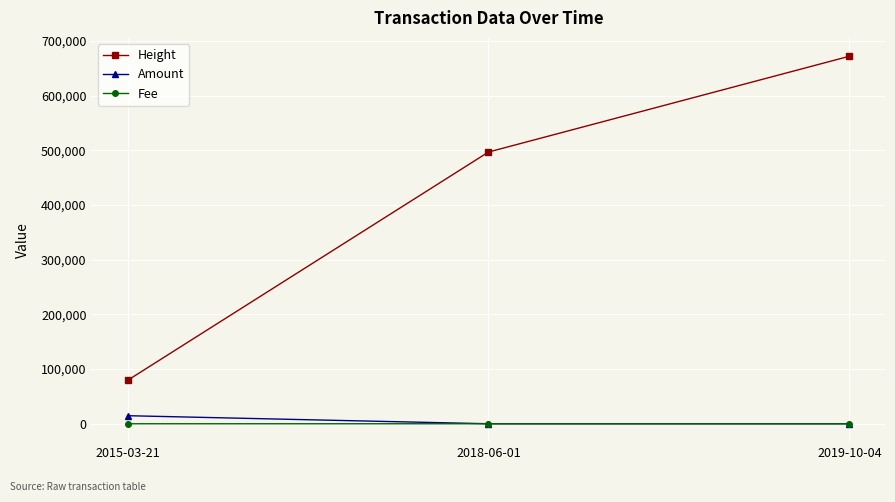

What is the difference between the Amount values at 2015-03-21 and 2018-06-01?

14741.0